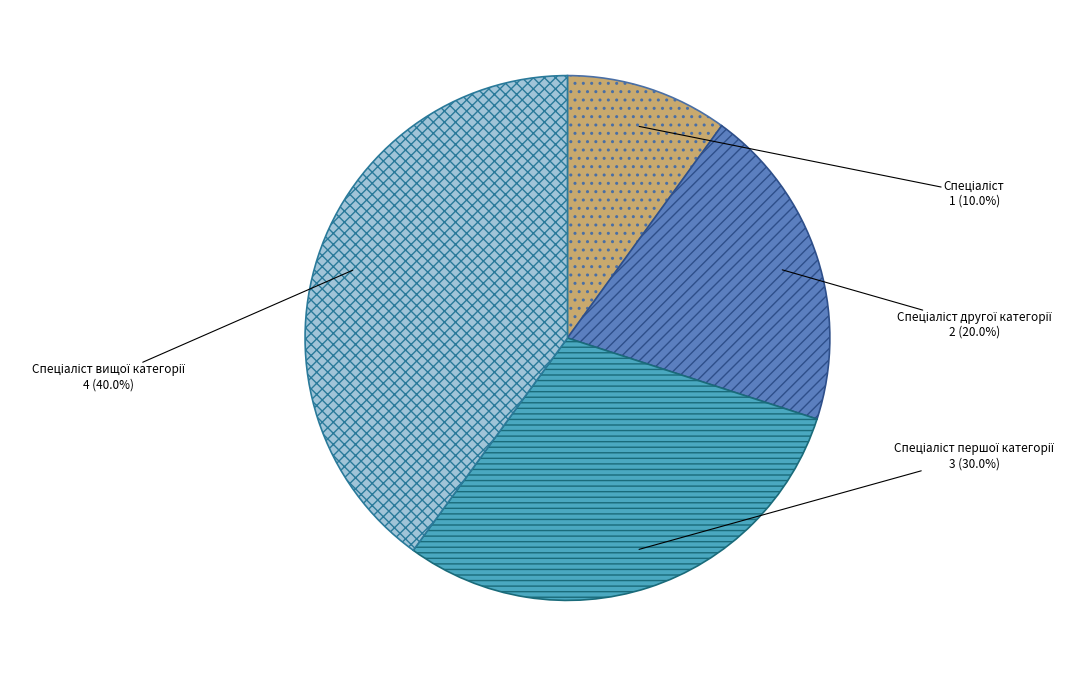

Is there a majority slice in this chart?

No